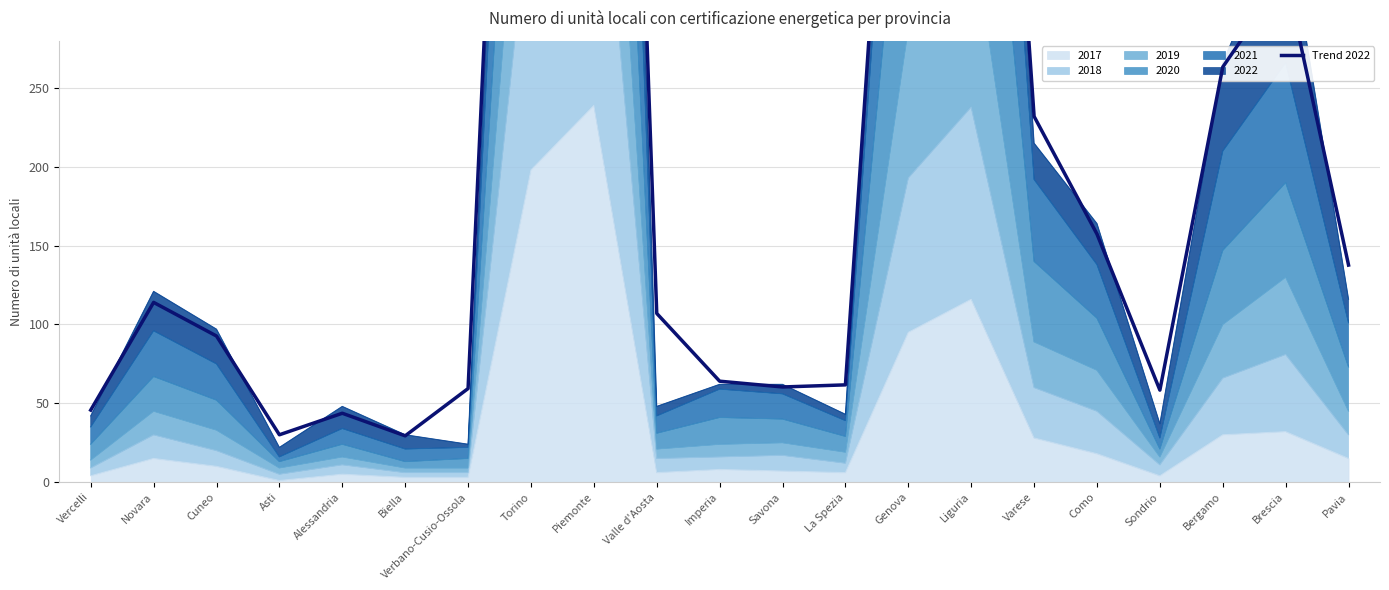

List the labels in order of value, smallest first.

Biella, Asti, Alessandria, Vercelli, Sondrio, Verbano-Cusio-Ossola, Savona, La Spezia, Imperia, Cuneo, Valle d'Aosta, Novara, Pavia, Como, Varese, Bergamo, Brescia, Genova, Liguria, Torino, Piemonte